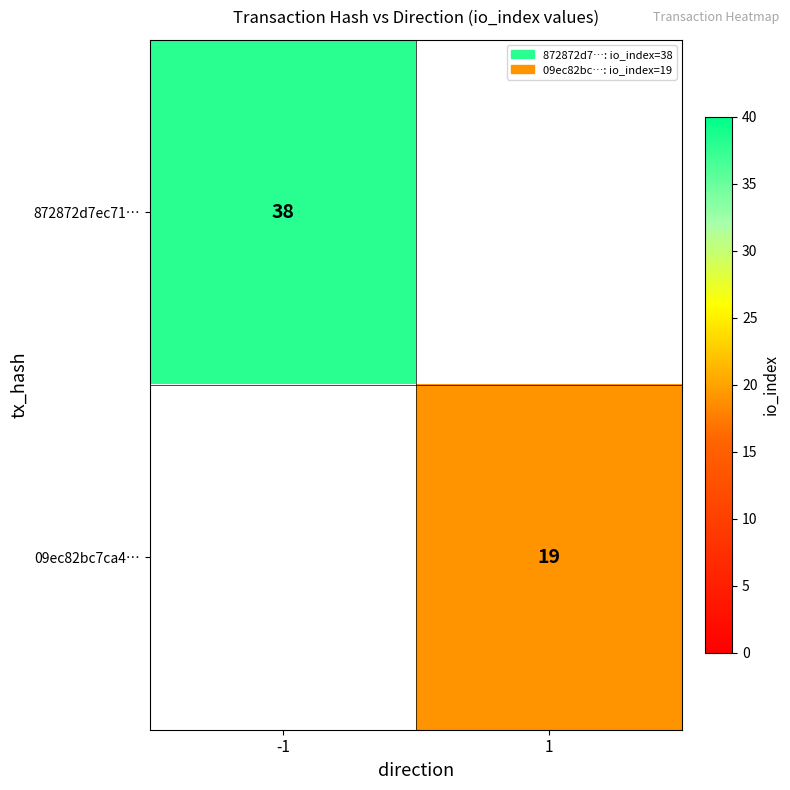

Is the value of 09ec82bc7ca4… at 1 greater than the value of 872872d7ec71… at -1?

No